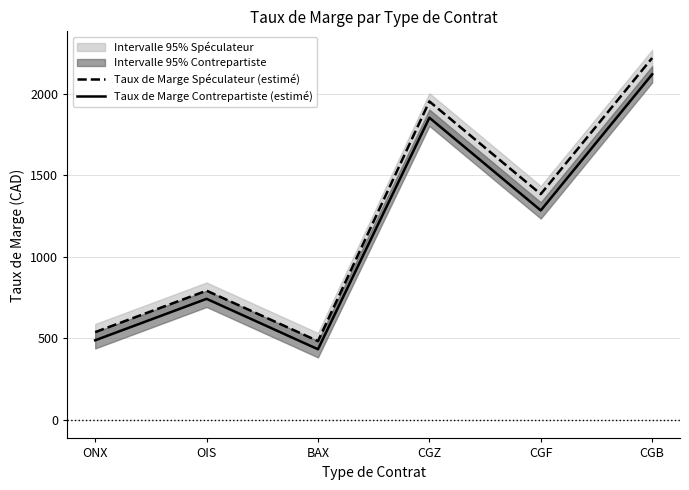

Which series has the largest range (max minus min)?

Taux de Marge Spéculateur (estimé)